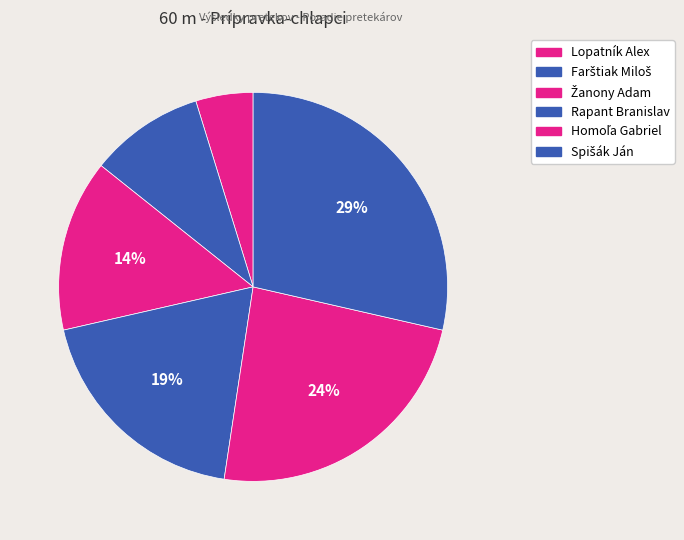

How many segments does this pie chart have?

6